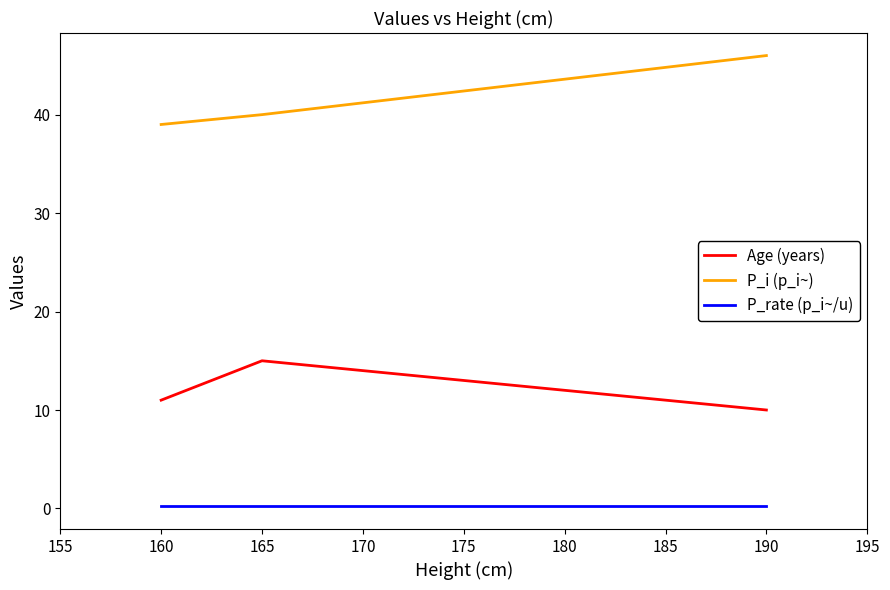

How many categories are shown in the chart?

3